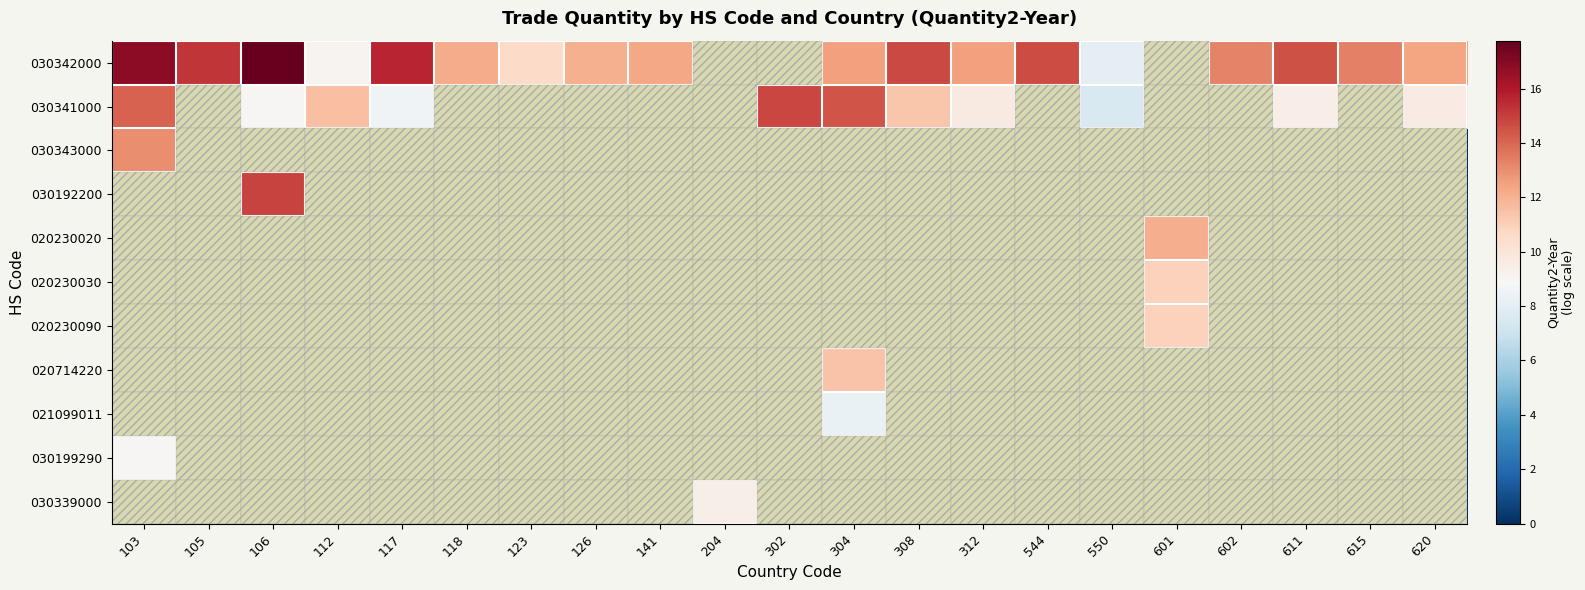

Between 118 and 105, which is larger?

105